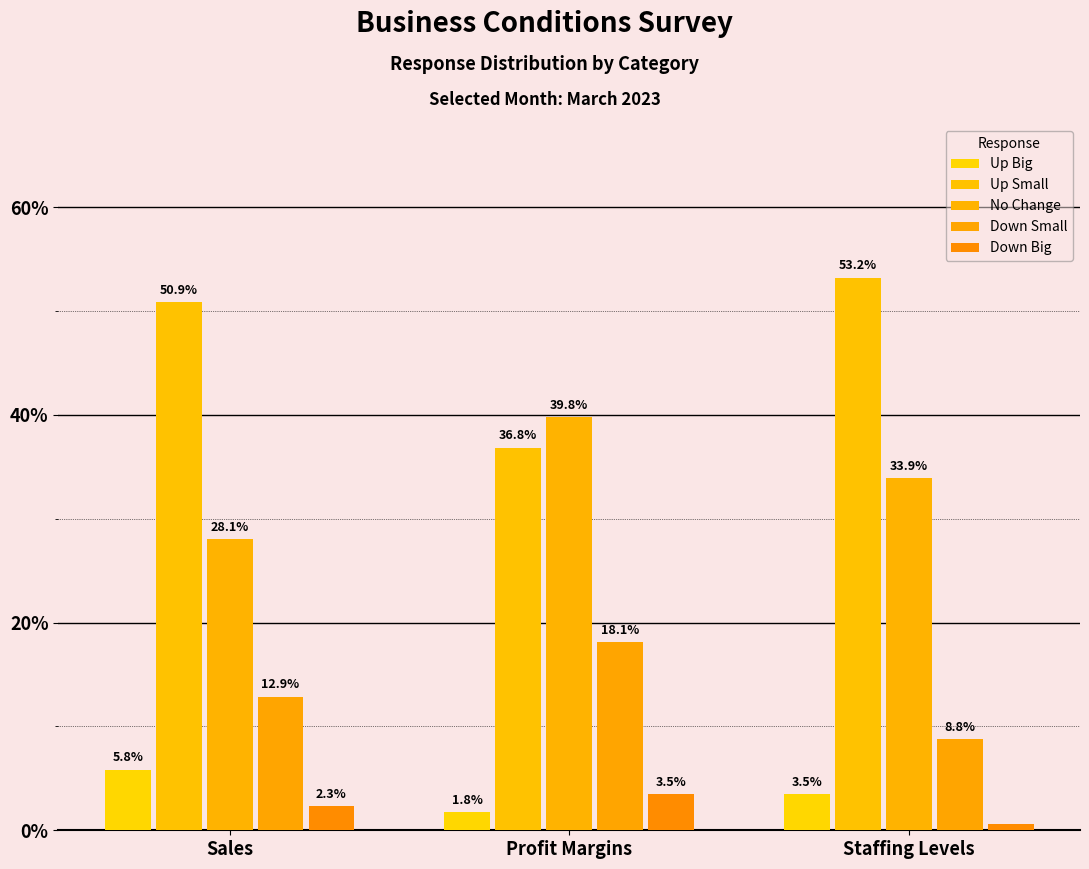

The No Change series shows 65.7 at Profit Margins. True or false?

False